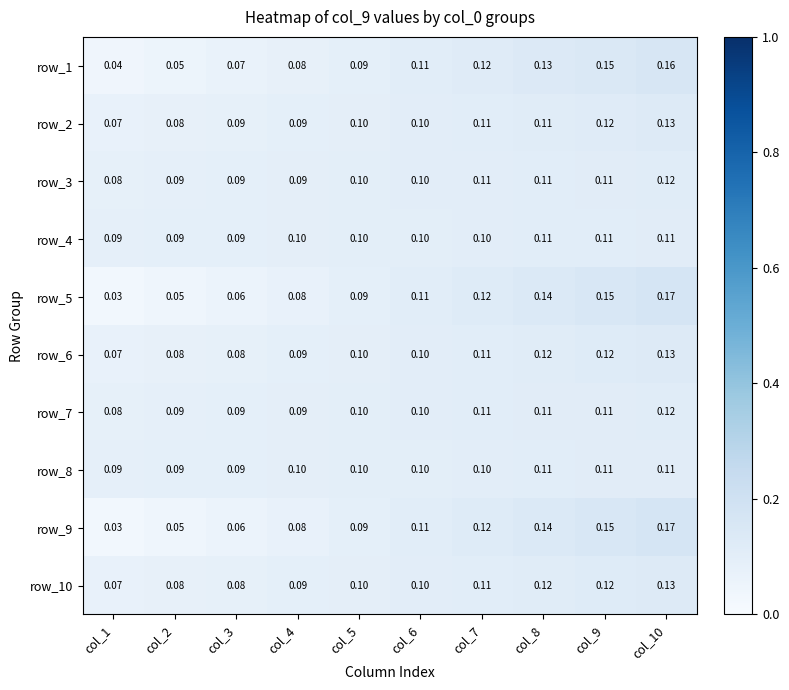

At how many categories does at least one series exceed 0?

10